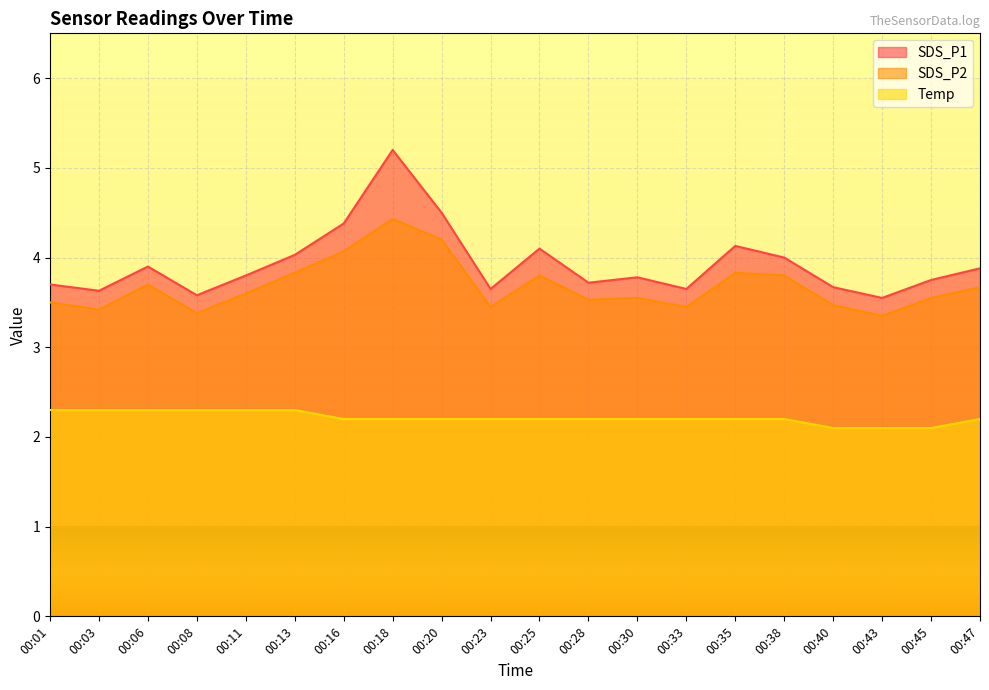

What is the difference between the Temp values at 00:30 and 00:13?

0.1